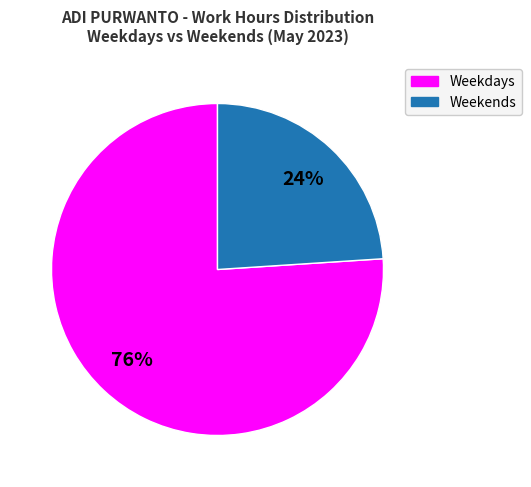

Is there any slice that represents more than half of the pie?

Yes